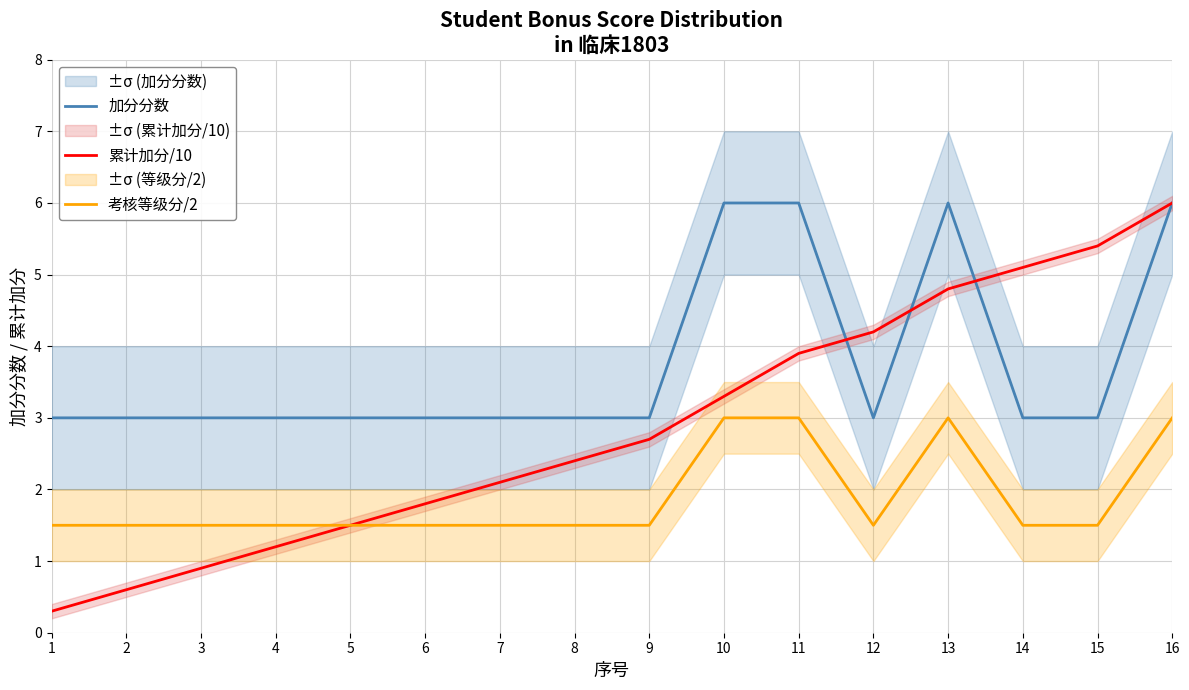

What is the total value across all series at 12?

8.7